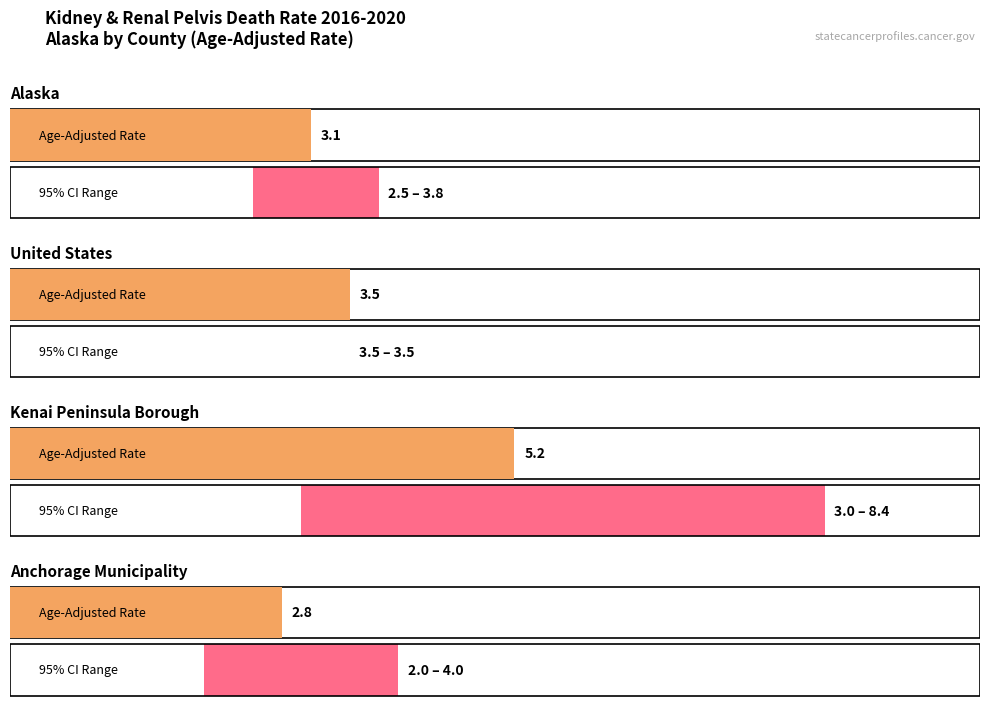

Where is the data nearest to the value 4?

United States